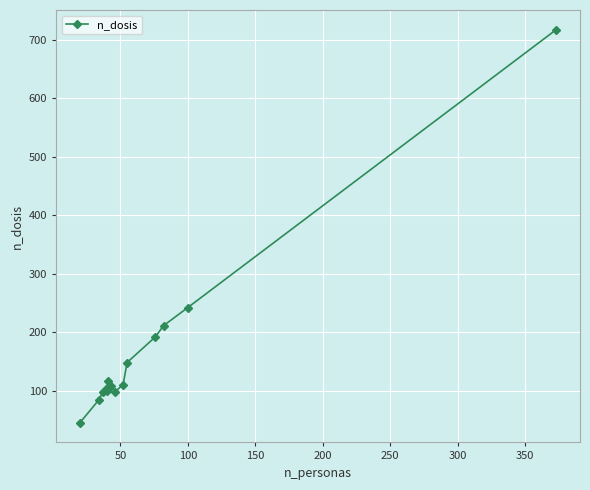

True or false: the data has more than 0 interior local peaks.

True